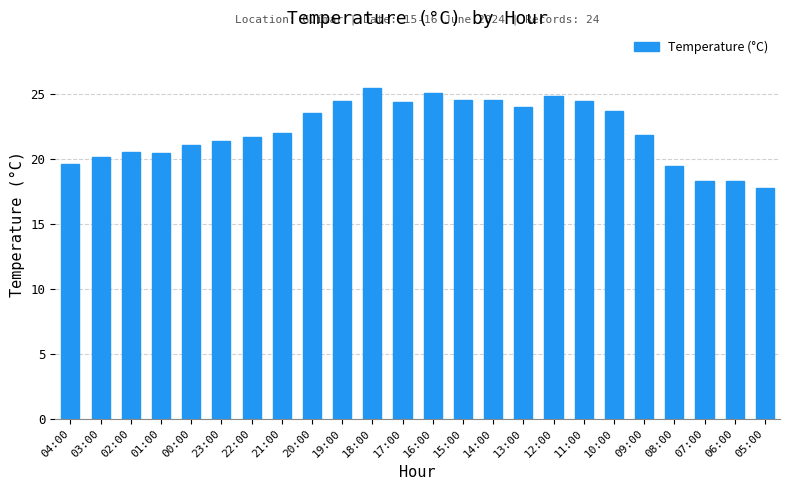

What is the ratio of the value at 01:00 to the value at 21:00?

0.9